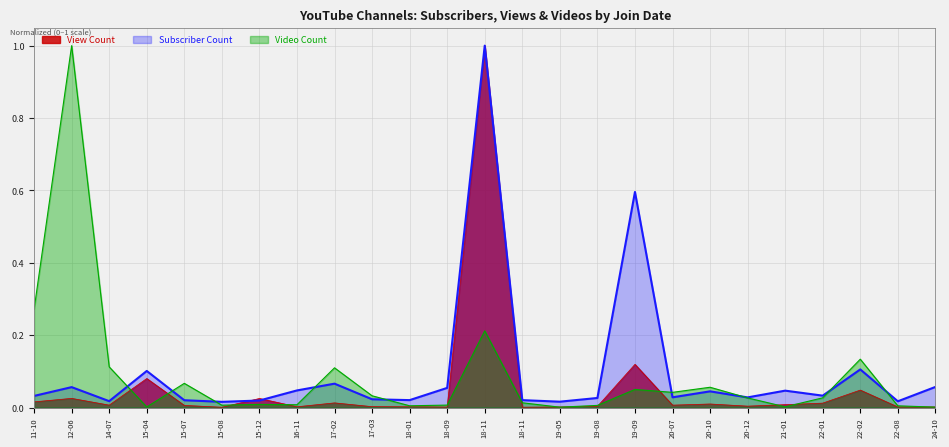

Is the value of Subscriber Count at 18-11 greater than the value of Video Count at 14-07?

Yes